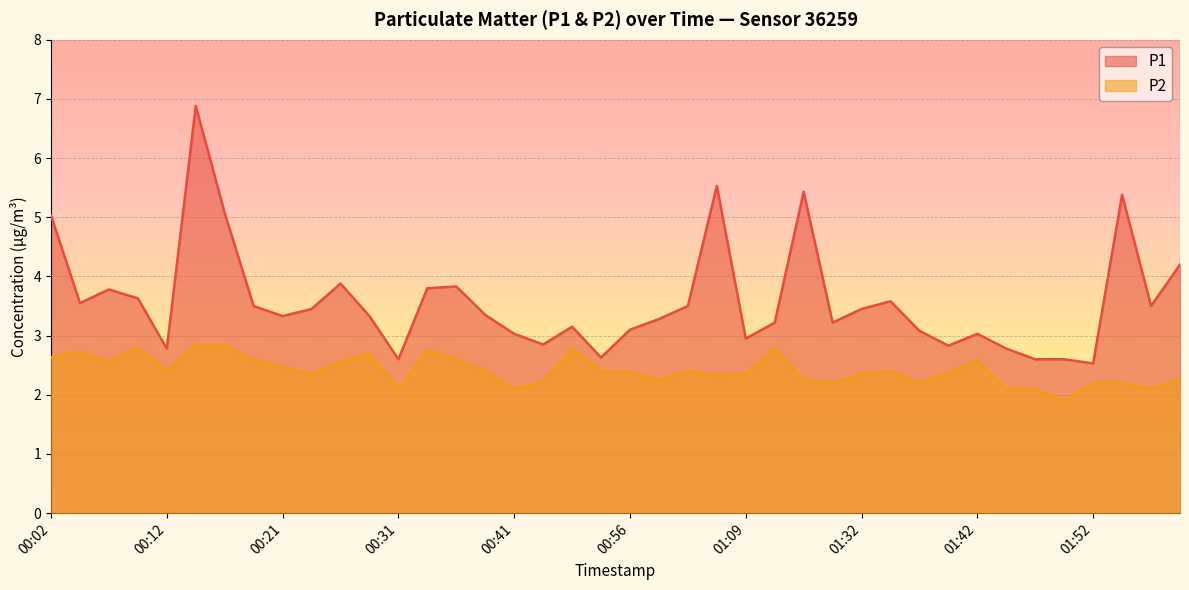

How many lines are shown in the chart?

2